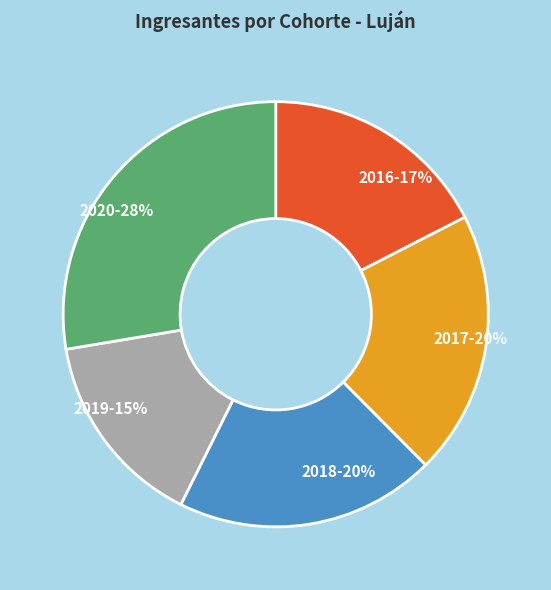

Do 2017 and 2018 together represent more than half of the pie?

No